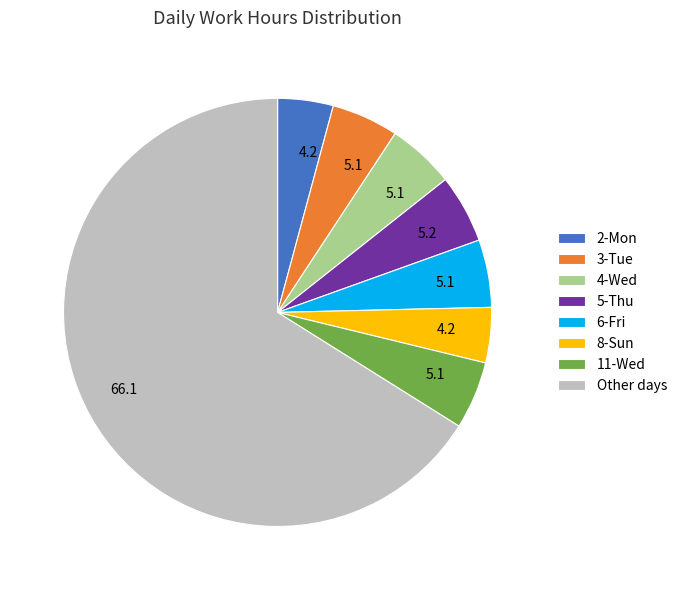

The 11-Wed slice represents 16% of the pie. True or false?

False